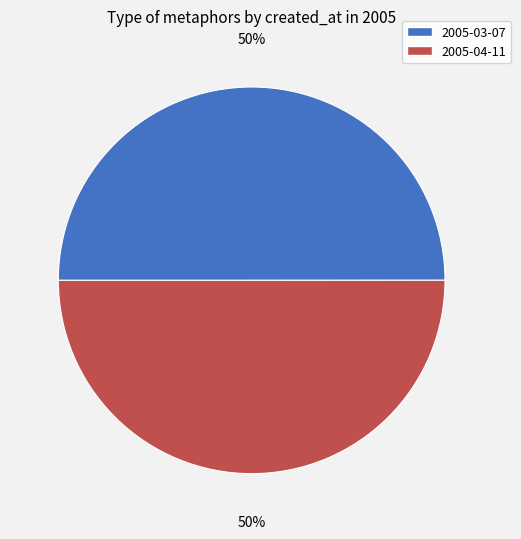

Do 2005-03-07 and 2005-04-11 together represent more than half of the pie?

Yes